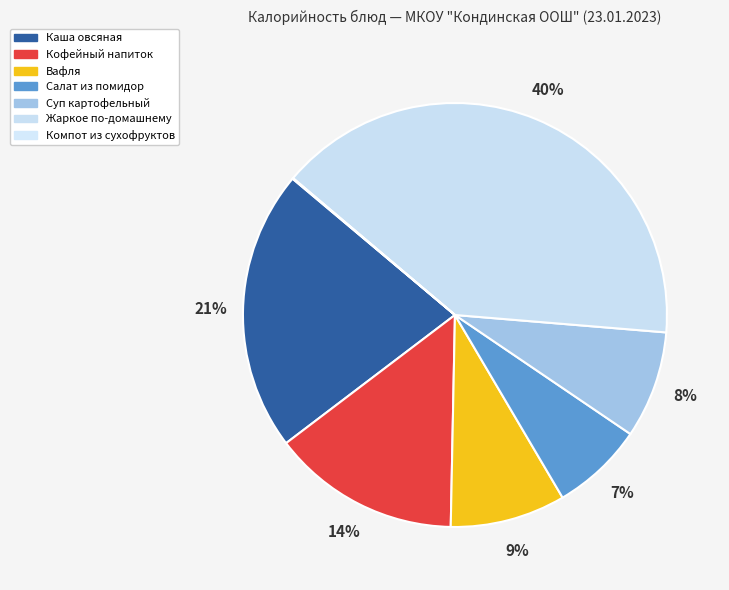

Is there a majority slice in this chart?

No